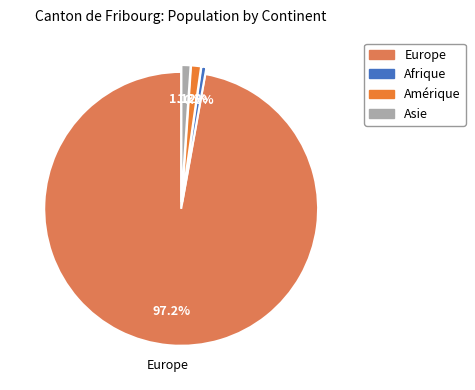

To the nearest percent, what is the average slice percentage?

25%